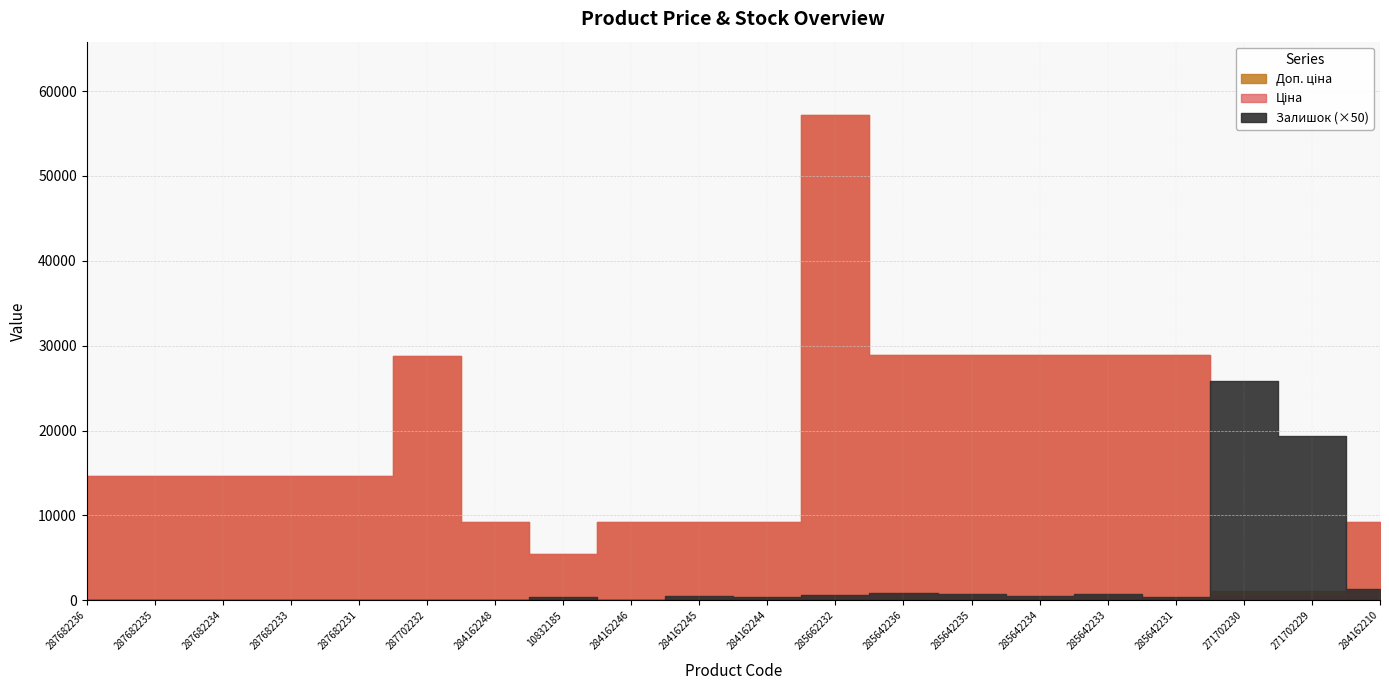

Where is Ціна nearest to the value 28903?

285642236